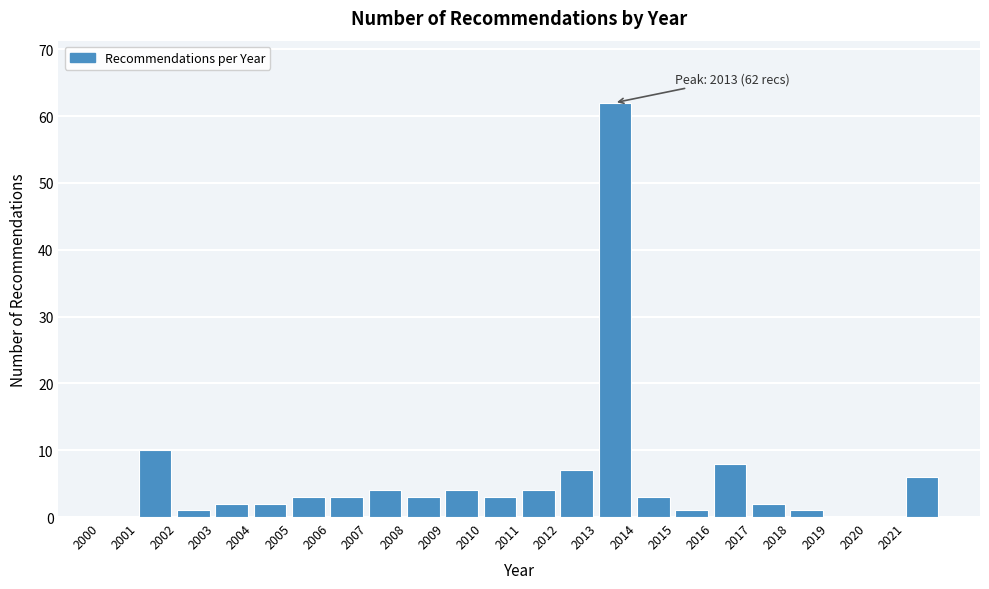

Over which range of the x-axis is the bar tallest?

2013 to 2014